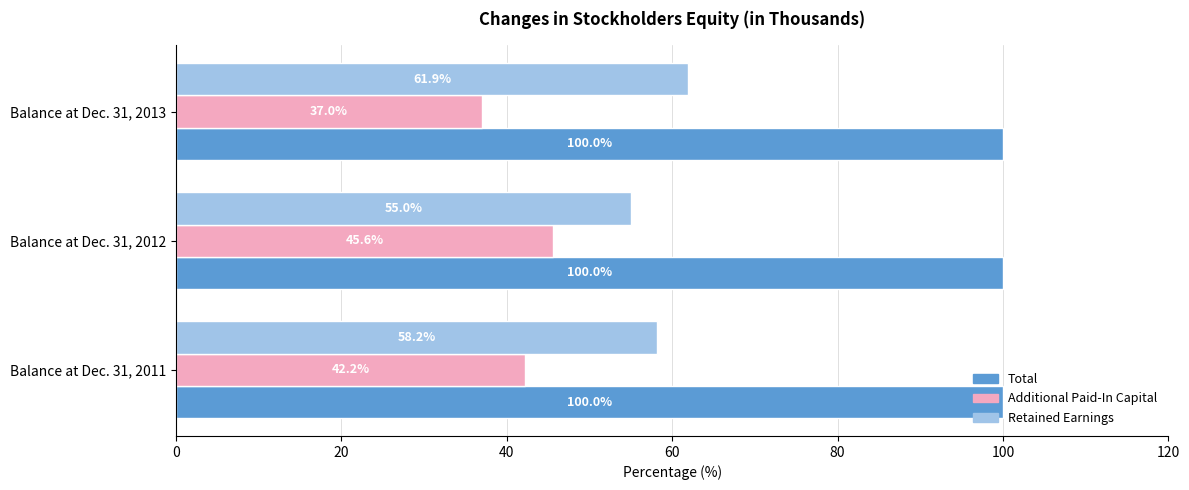

List the series in order of their peak value, highest first.

Total, Retained Earnings, Additional Paid-In Capital